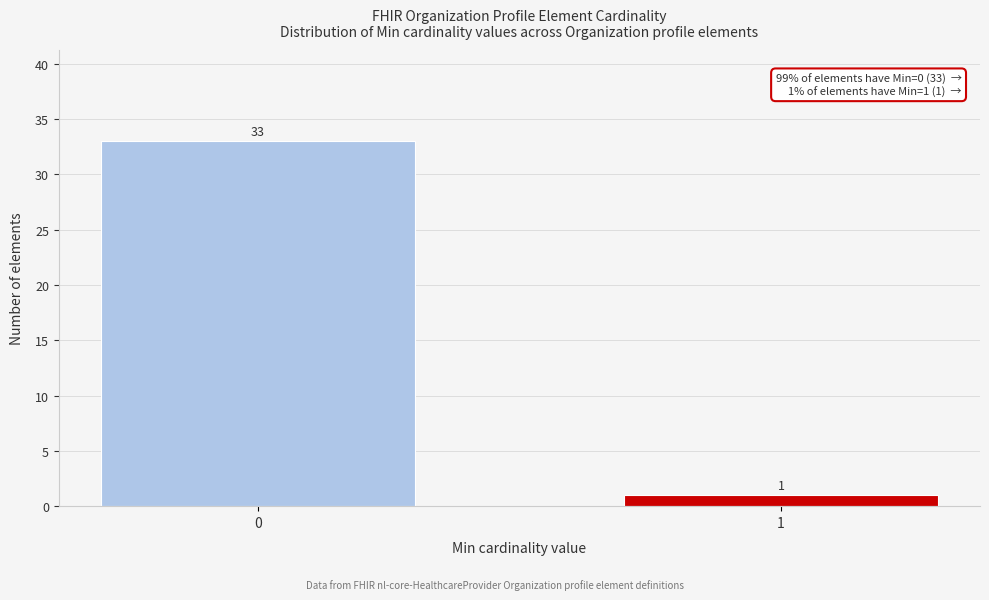

Reading left to right, extract all data points from this chart.

0=33	1=1